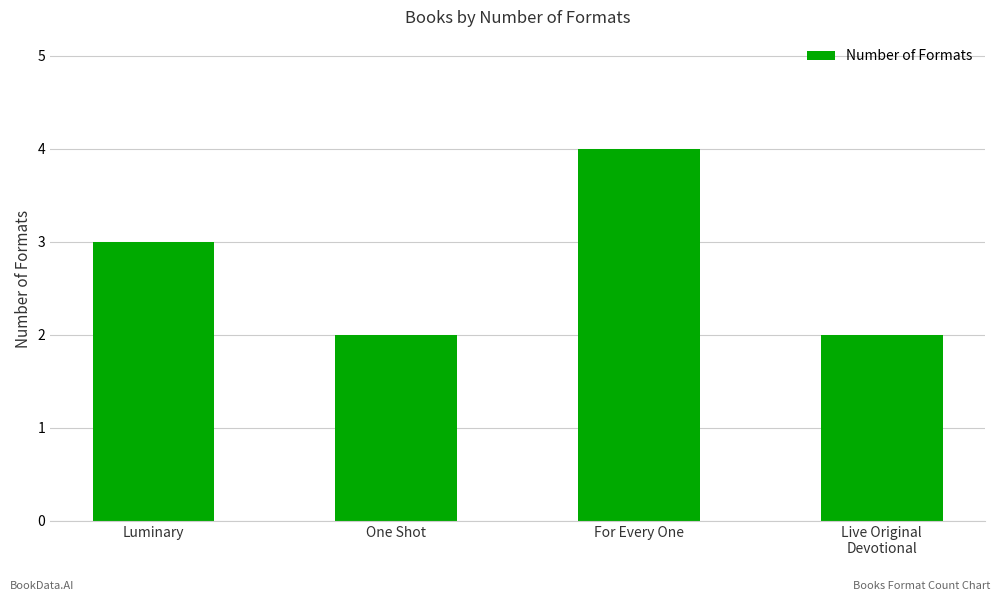

How many bars are there in total?

4